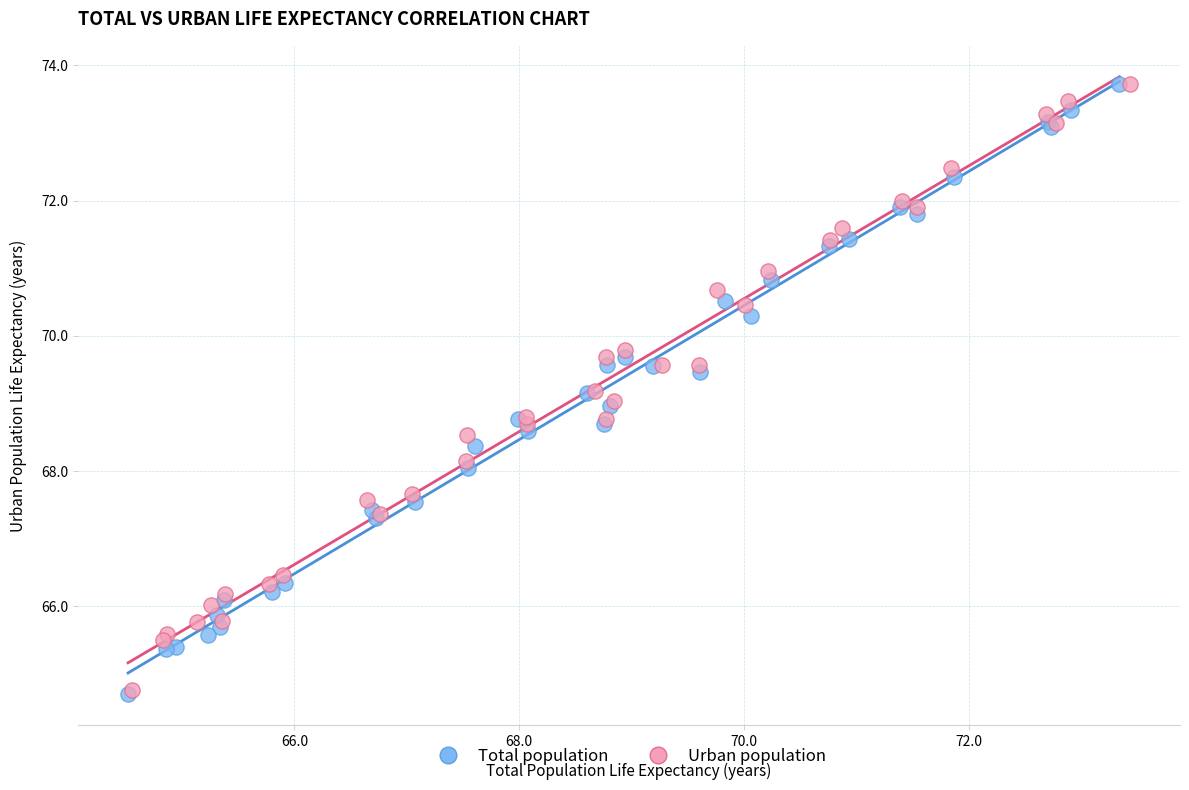

Which series has the largest Y range (max minus min)?

Total population